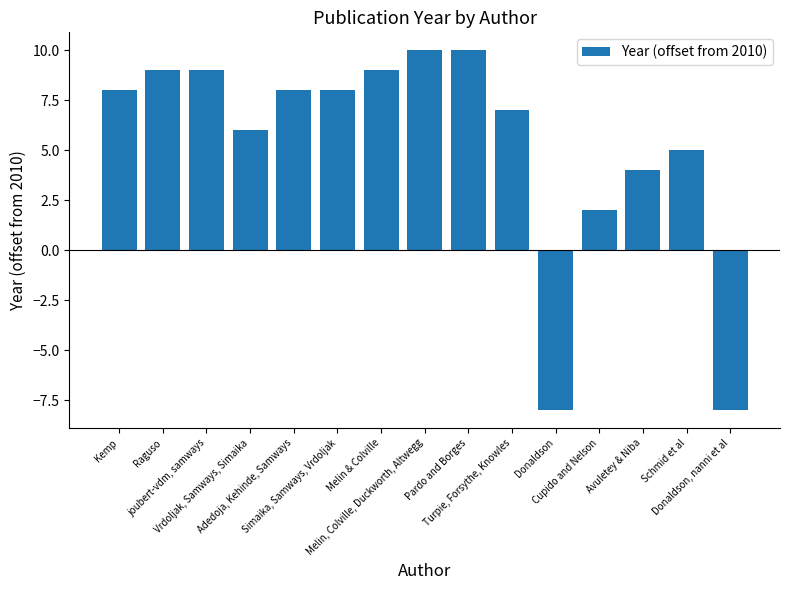

The chart shows a value of 16 at joubert-vdm, samways. True or false?

False